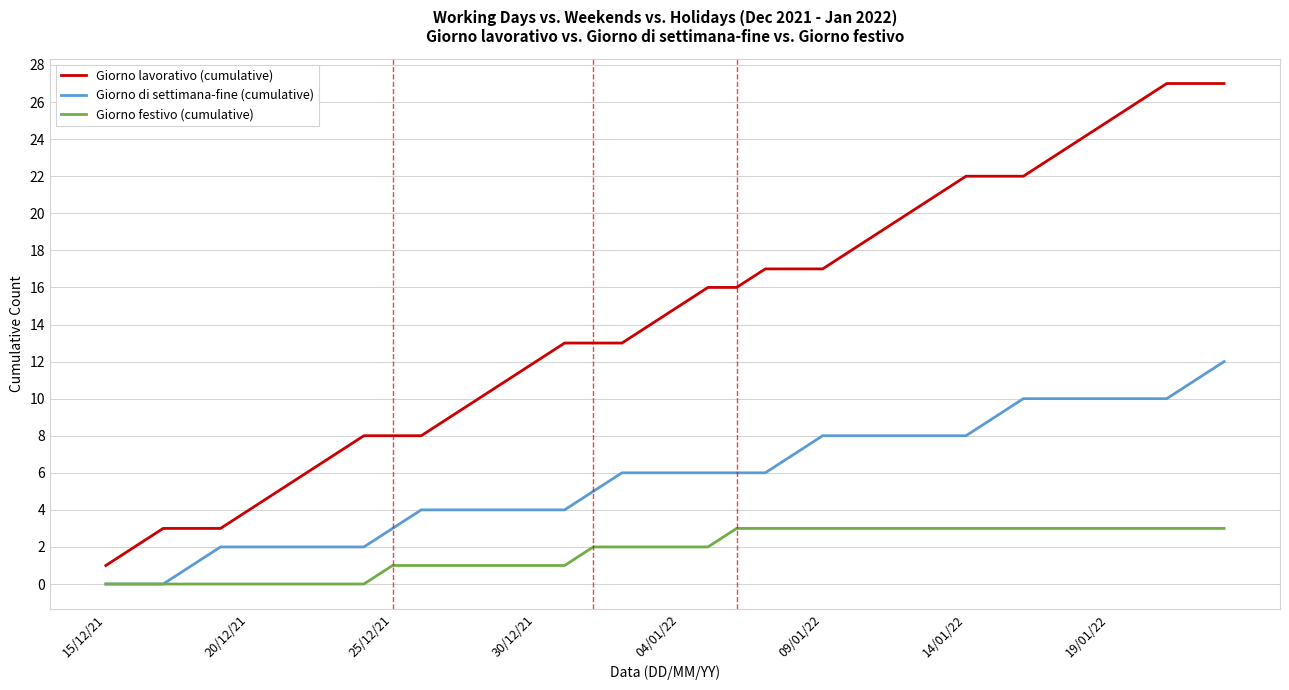

Which series has the largest total across all categories?

Giorno lavorativo (cumulative)